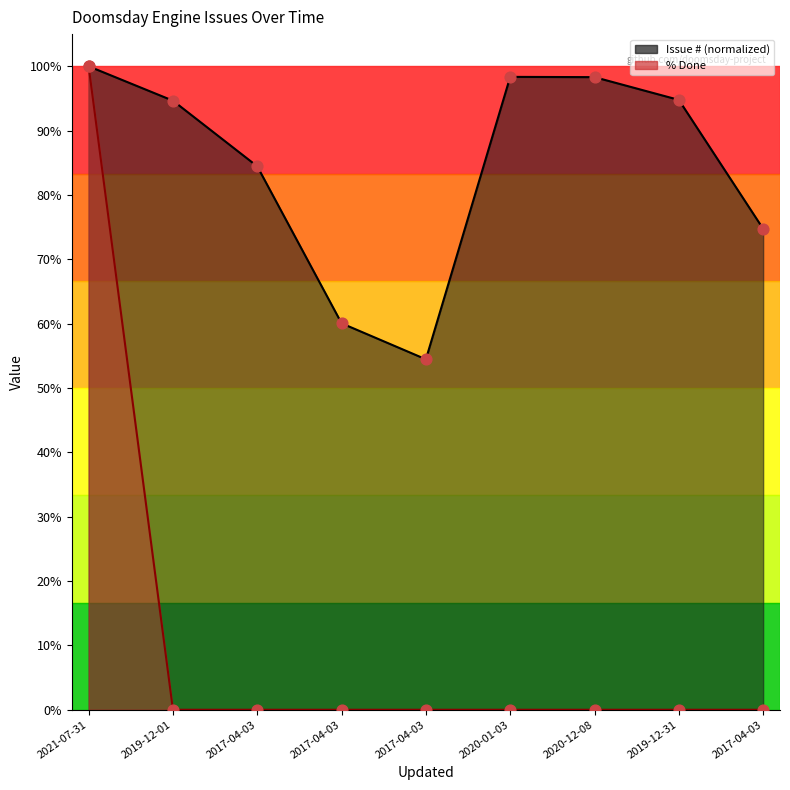

At how many categories does at least one series exceed 72?

7